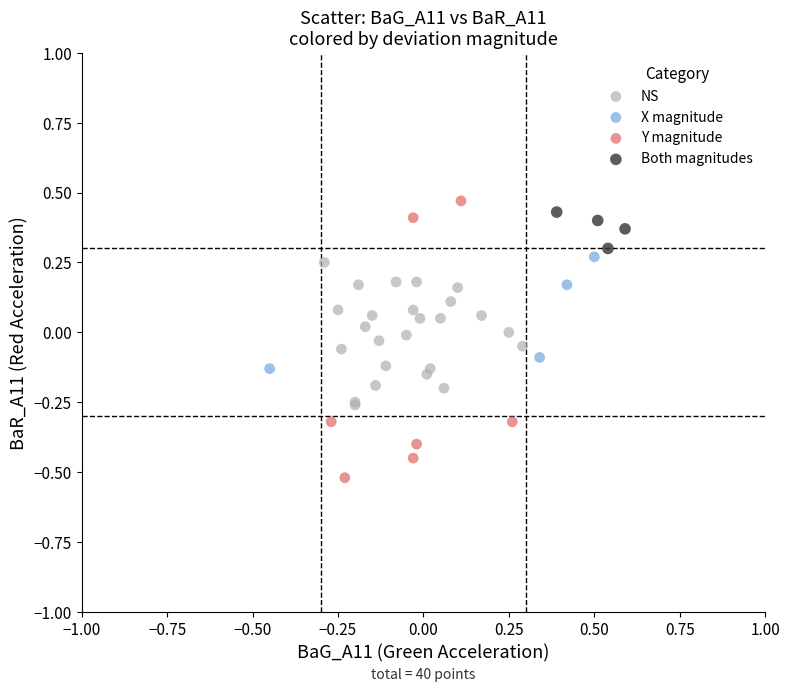

Which series has the widest spread of Y values?

Y magnitude